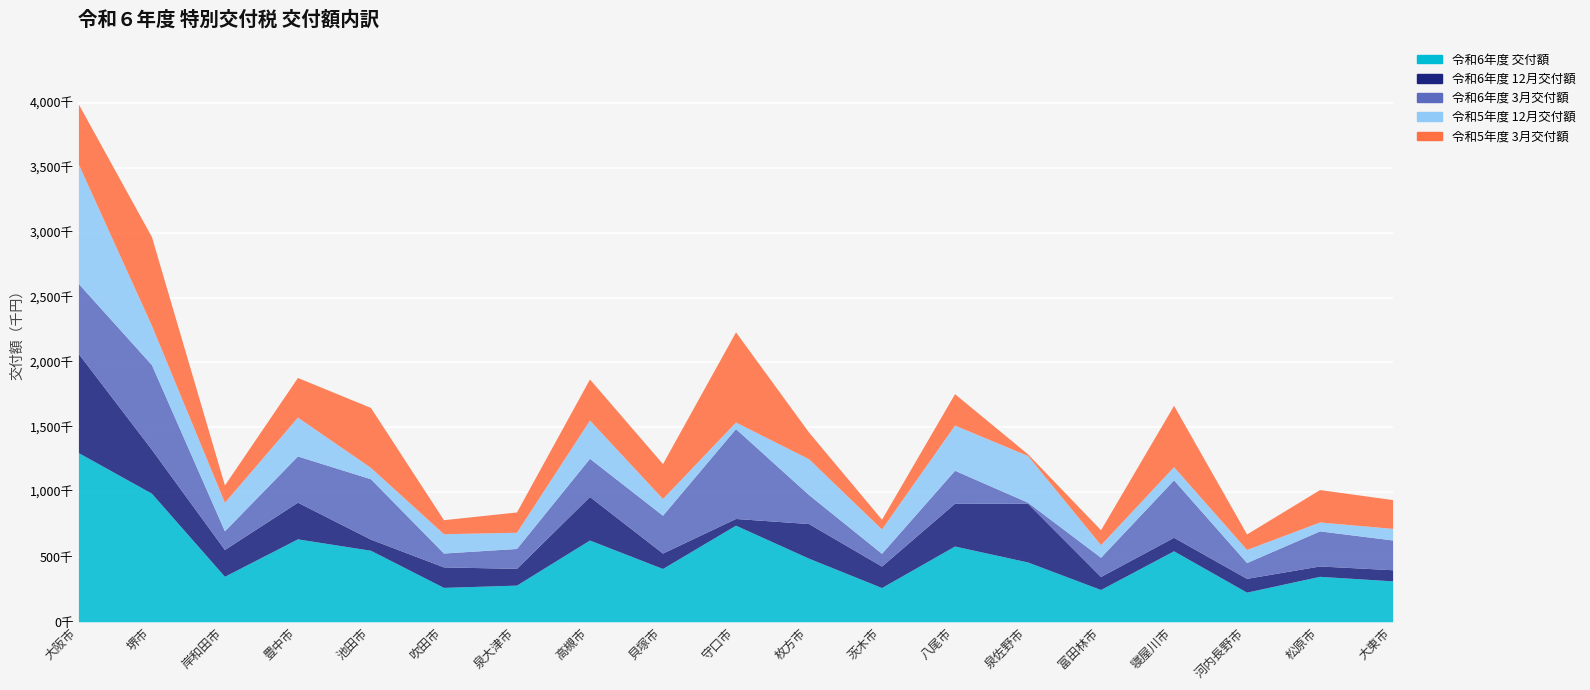

In 令和5年度 3月交付額, how many points are higher than both neighbors (excluding endpoints)?

7